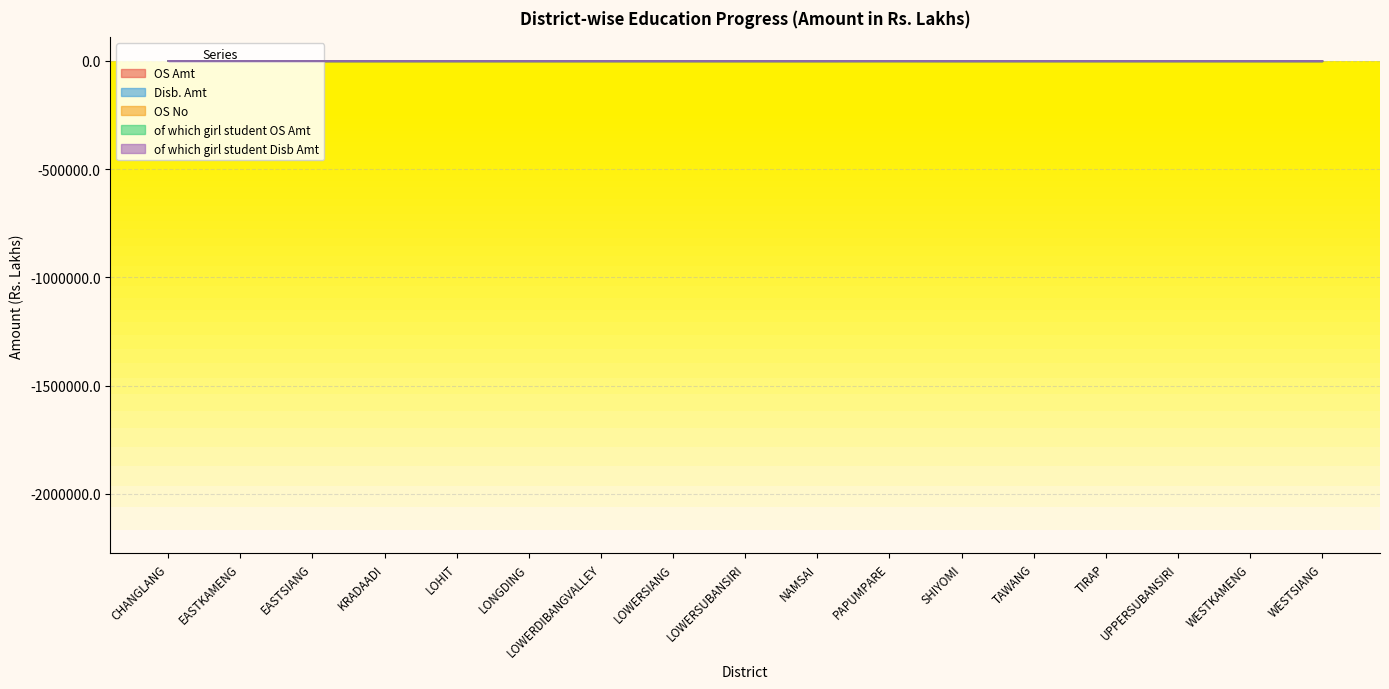

Rank the categories by of which girl student OS Amt value from lowest to highest.

EASTKAMENG, KRADAADI, SHIYOMI, LOWERSIANG, LOWERDIBANGVALLEY, TAWANG, TIRAP, NAMSAI, LONGDING, WESTSIANG, CHANGLANG, LOHIT, LOWERSUBANSIRI, UPPERSUBANSIRI, WESTKAMENG, EASTSIANG, PAPUMPARE